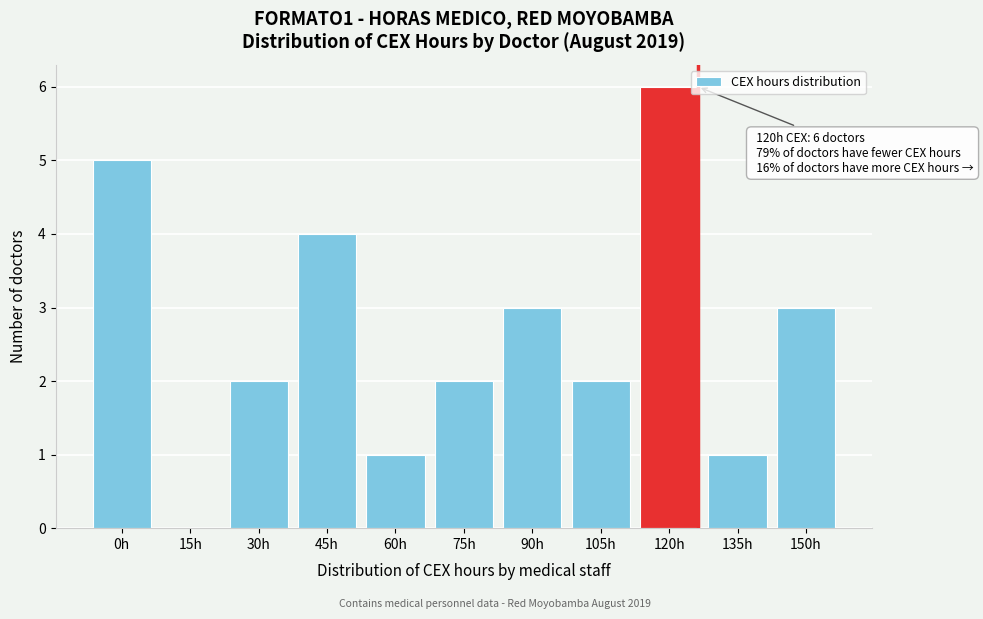

Reading left to right, what are all the values shown in this chart?

0h=5	15h=0	30h=2	45h=4	60h=1	75h=2	90h=3	105h=2	120h=6	135h=1	150h=3